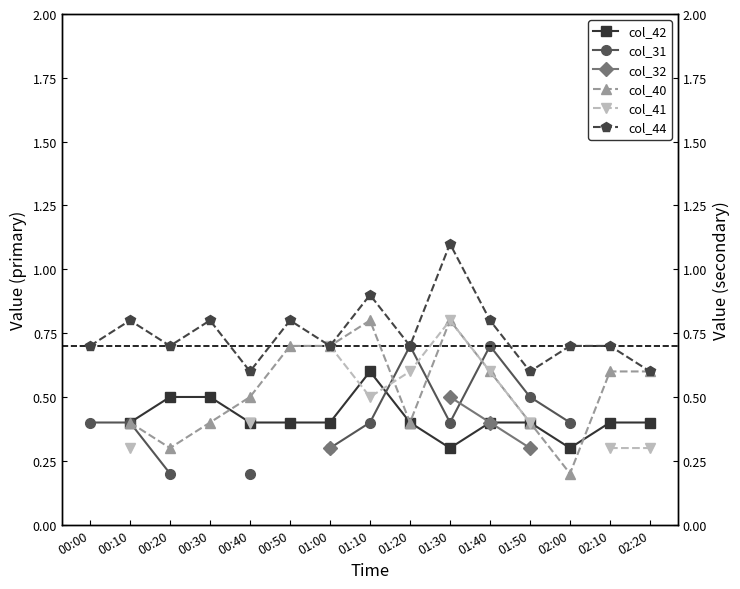

What is the difference between the col_42 values at 01:30 and 02:10?

0.1